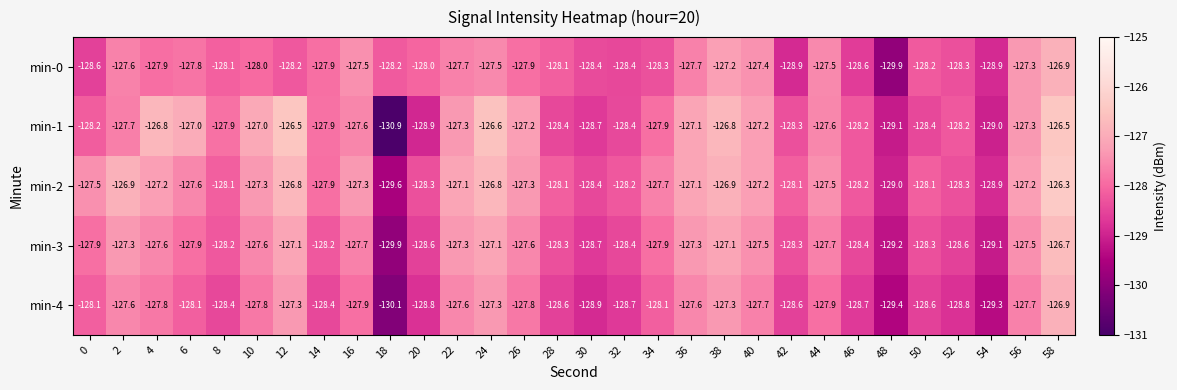

What is the lowest value of the min-3 series?

-129.9